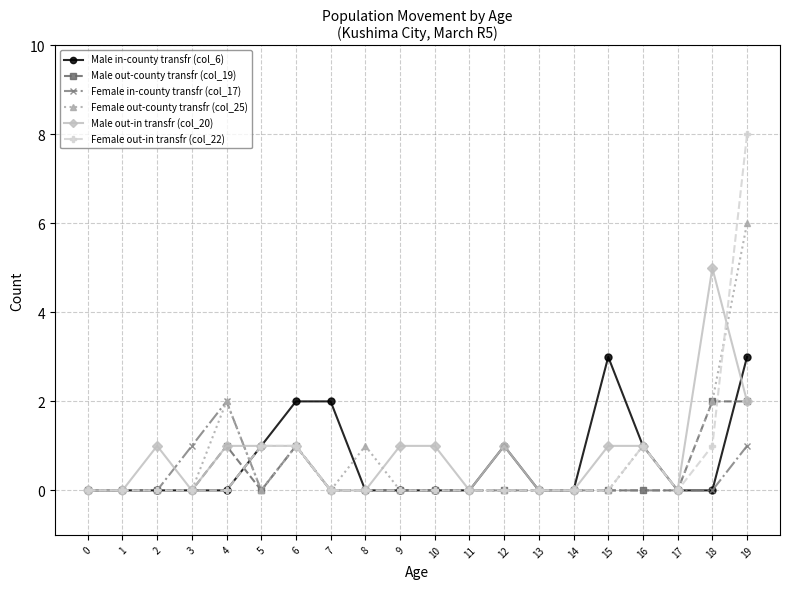

At which category does Male out-in transfr (col_20) reach its first local peak?

2